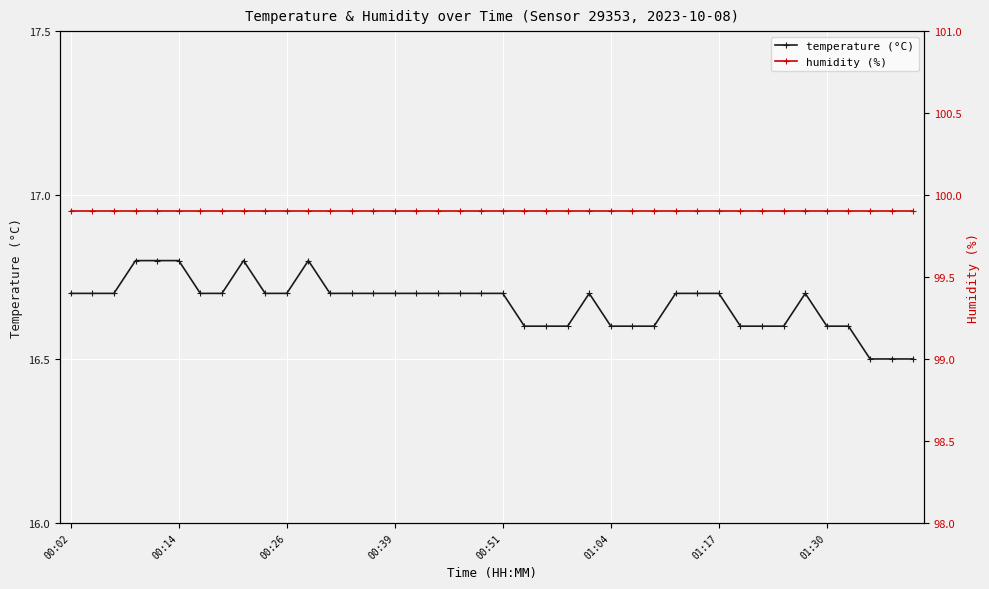

True or false: temperature (°C) has more than 1 interior local peaks.

True